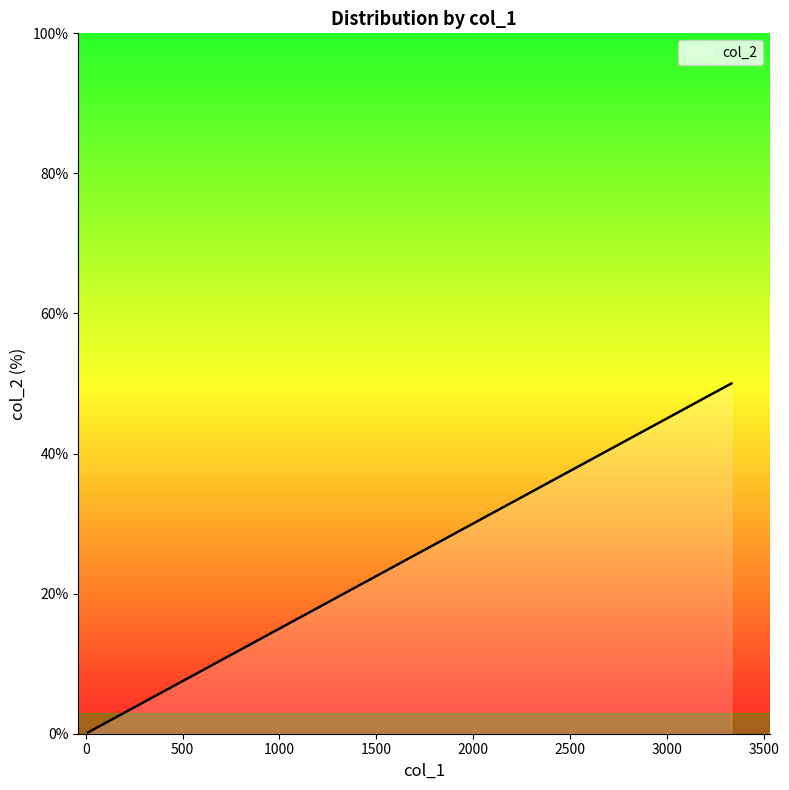

What is the greatest value displayed?

50.0